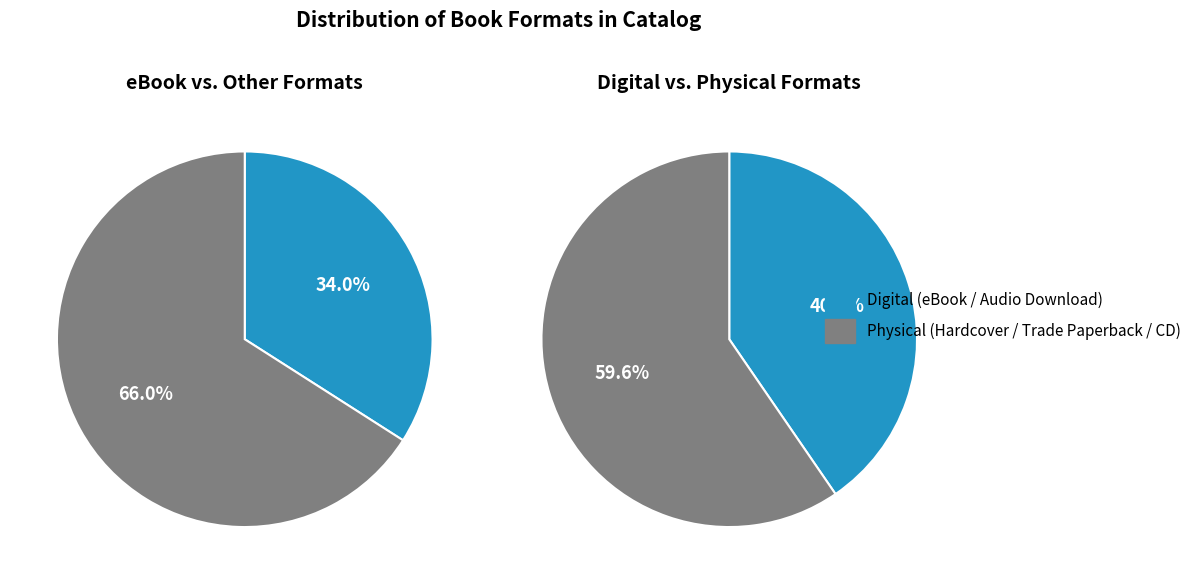

Do eBook and Compact Disk together represent more than half of the pie?

No